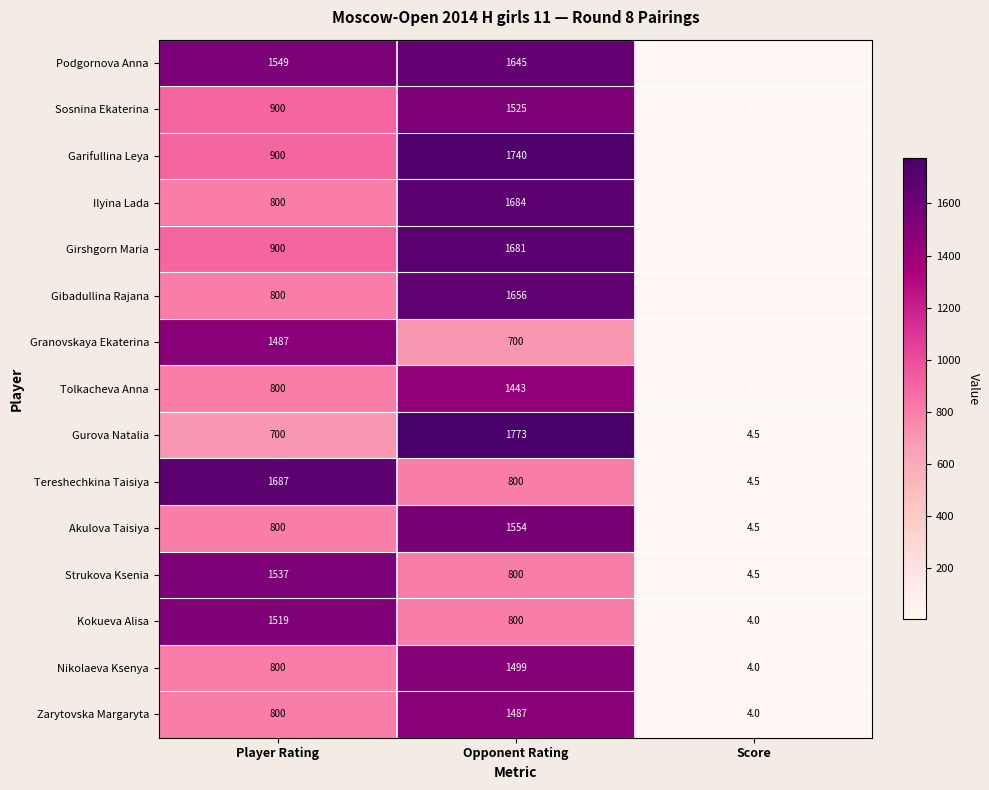

The Tereshechkina Taisiya series shows 2466.5 at Player Rating. True or false?

False